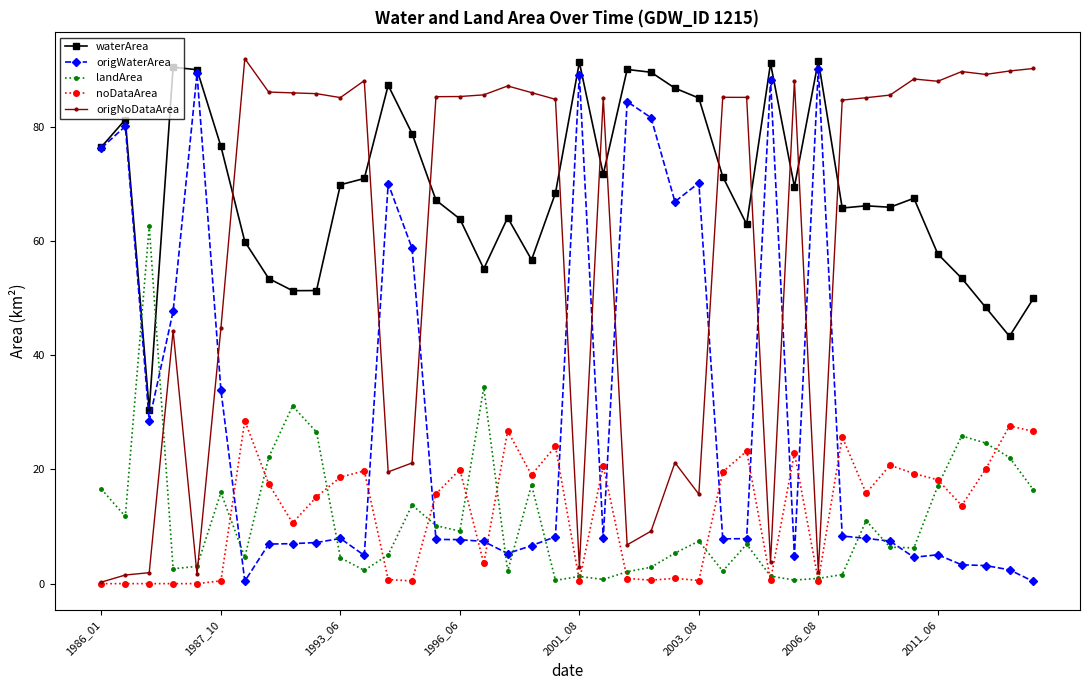

What is the greatest value displayed?

92.0